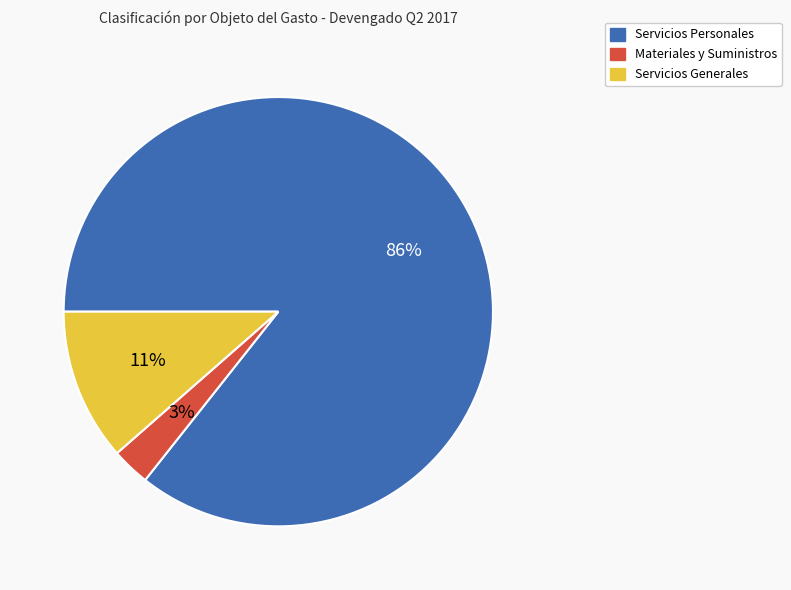

Do Servicios Generales and Servicios Personales together represent more than half of the pie?

Yes